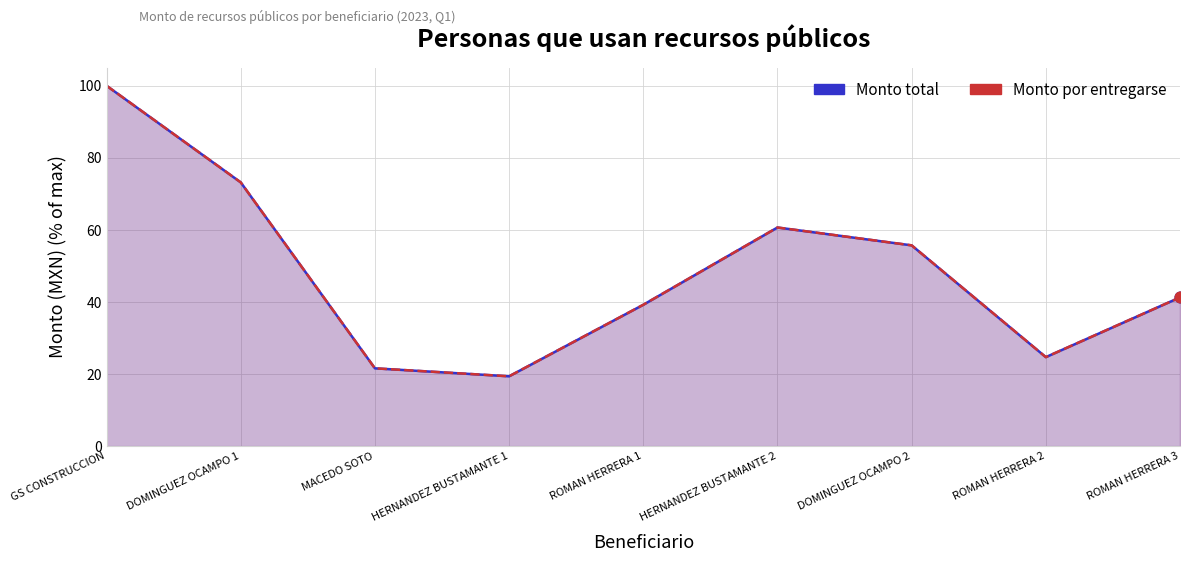

Is the value of Monto total at DOMINGUEZ OCAMPO 2 greater than the value of Monto por entregarse at ROMAN HERRERA 3?

Yes